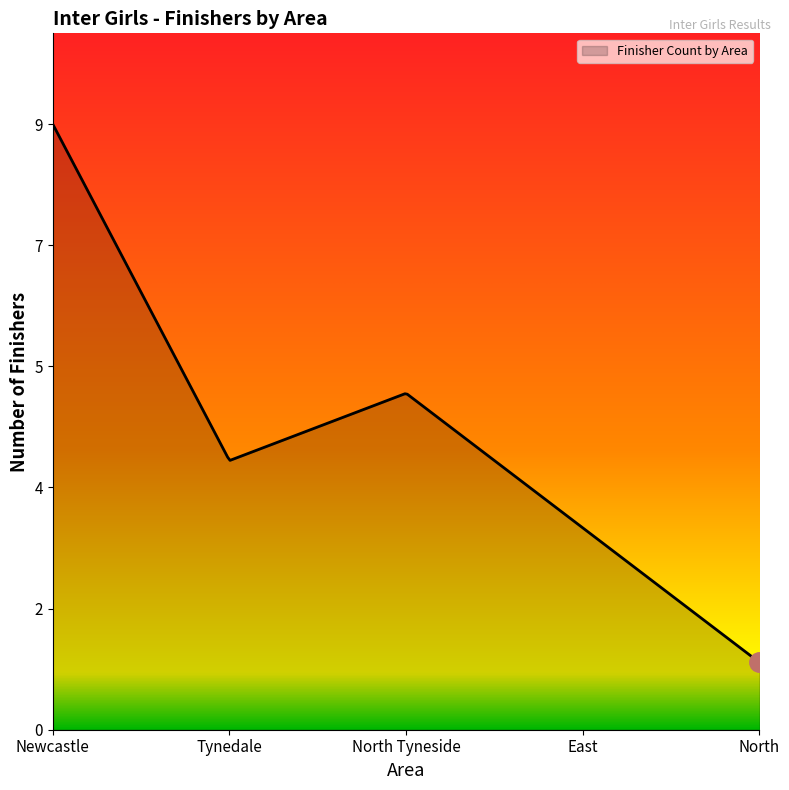

Is this an area chart (filled region under the line)?

Yes